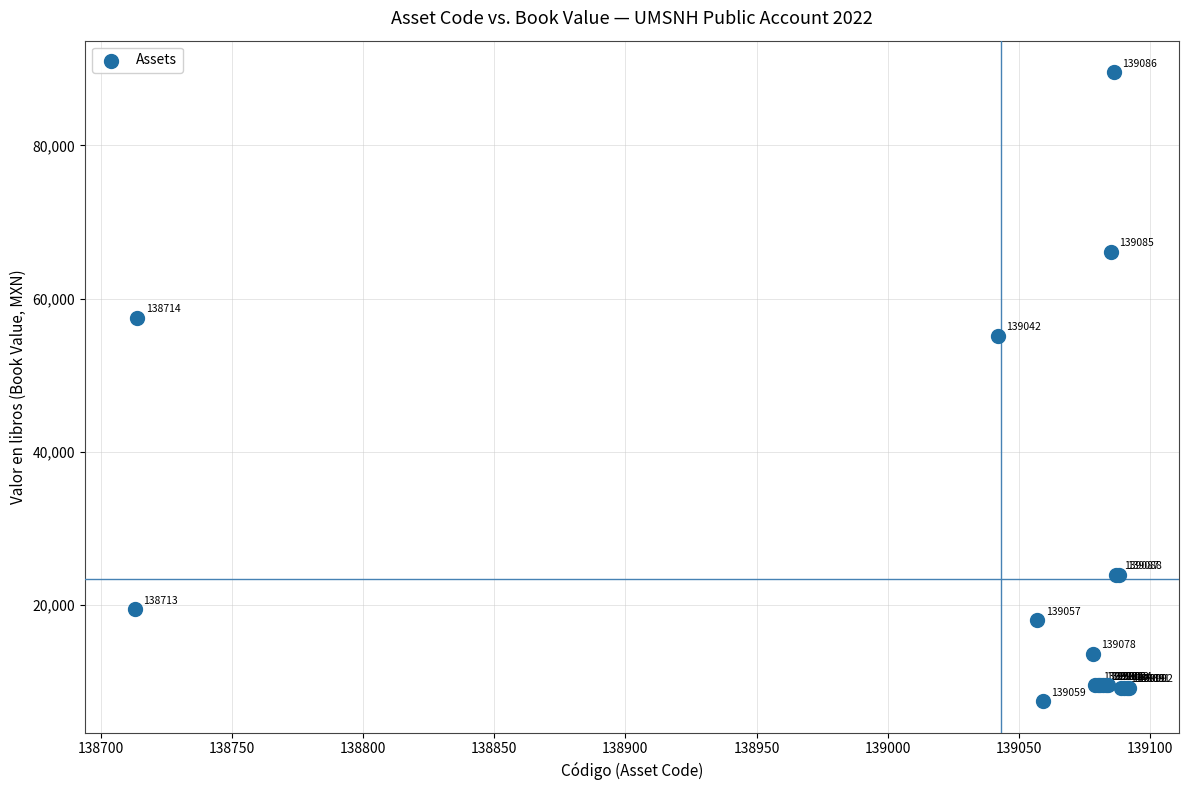

What Y value in the scatter plot is closest to 48486?

55111.6